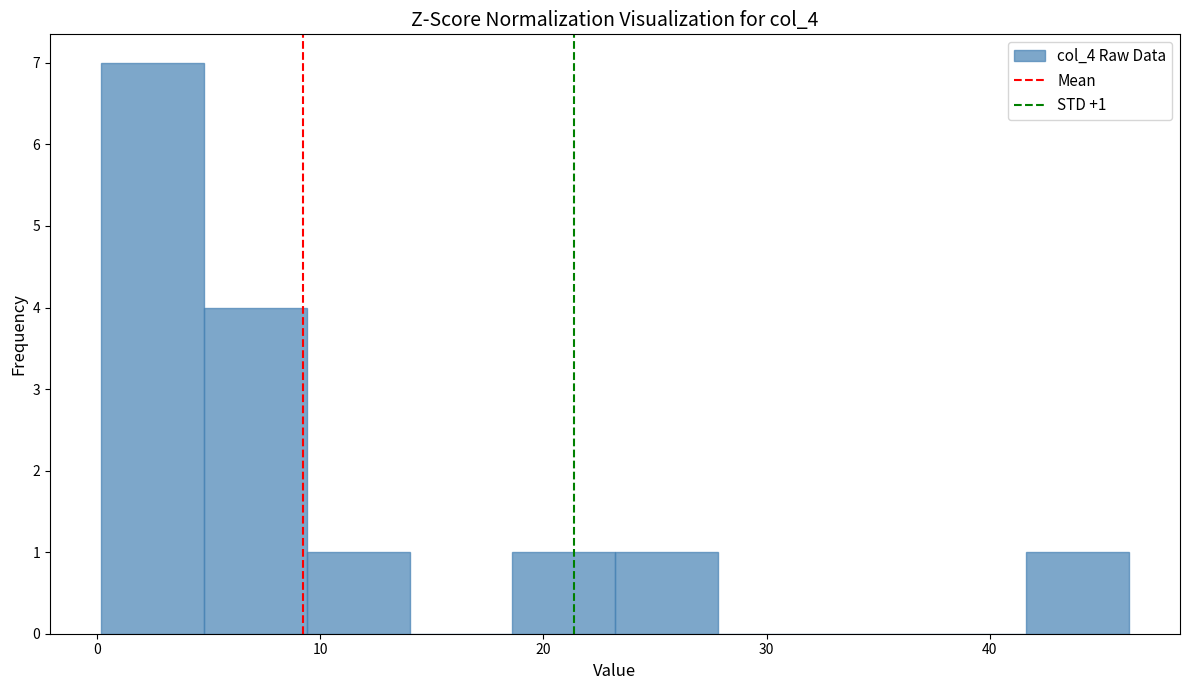

Over which range of the x-axis is the bar tallest?

0 to 5